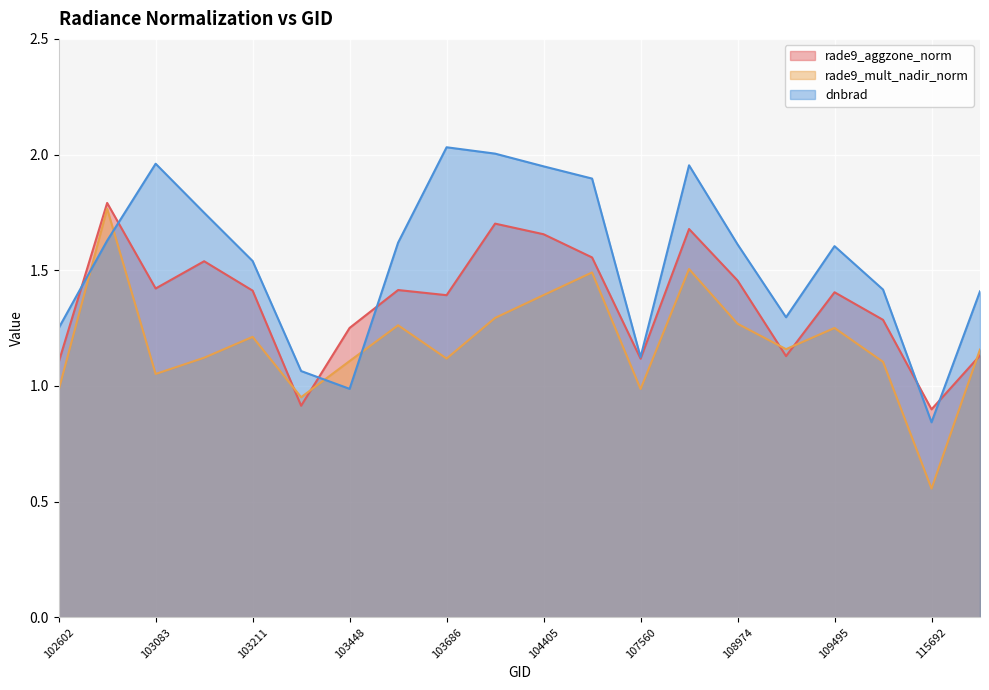

Which series ends up on top after the final intersection of rade9_aggzone_norm and rade9_mult_nadir_norm?

rade9_mult_nadir_norm